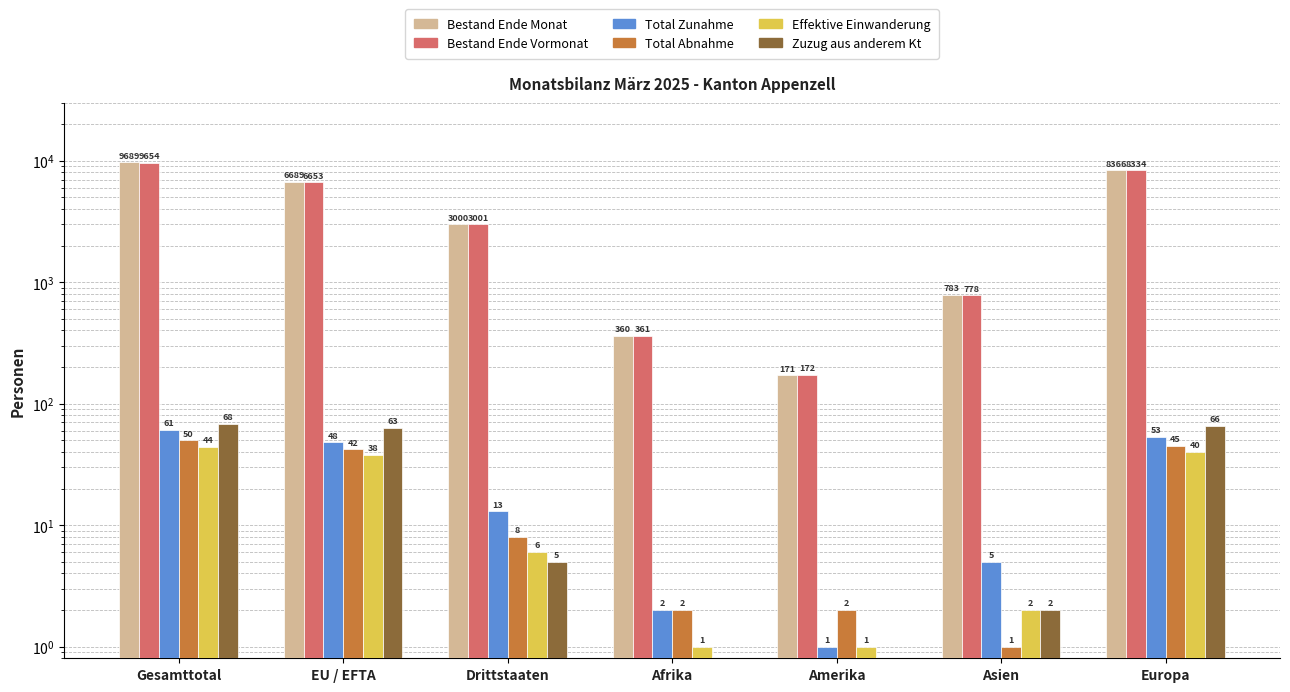

Reading left to right, list all the values displayed in this chart.

Bestand Ende Monat: 9689	6689	3000	360	171	783	8366
Bestand Ende Vormonat: 9654	6653	3001	361	172	778	8334
Total Zunahme: 61	48	13	2	1	5	53
Total Abnahme: 50	42	8	2	2	1	45
Effektive Einwanderung: 44	38	6	1	1	2	40
Zuzug aus anderem Kt: 68	63	5	0	0	2	66